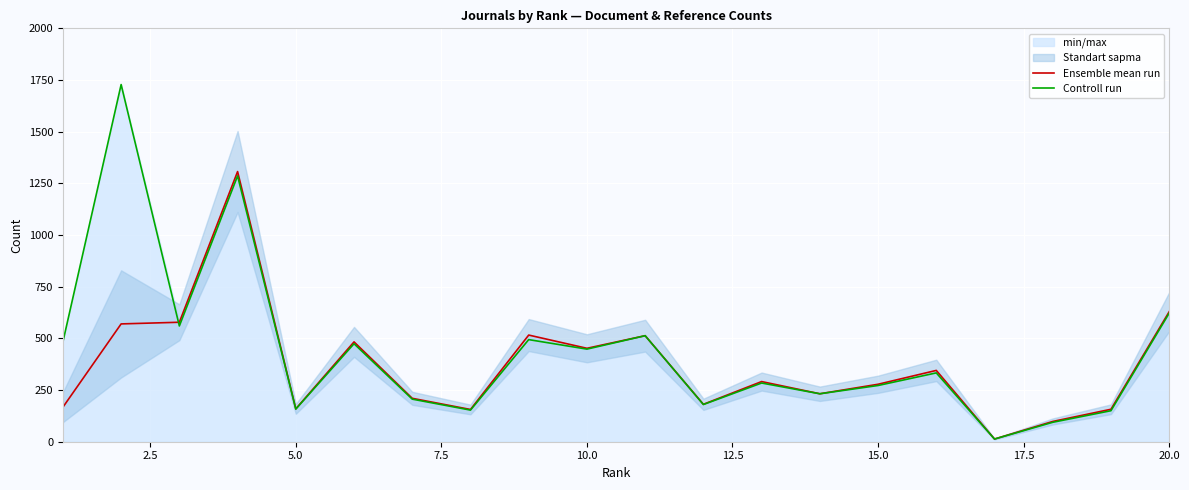

How many interior local peaks does the Controll run series have?

7